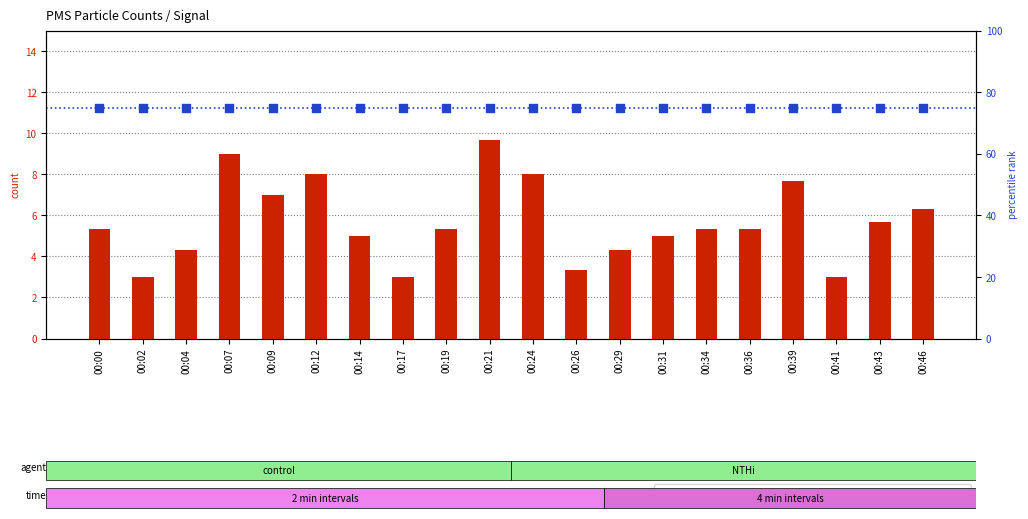

What are all the series names shown in the legend?

PMS_P1 count, signal (percentile rank)